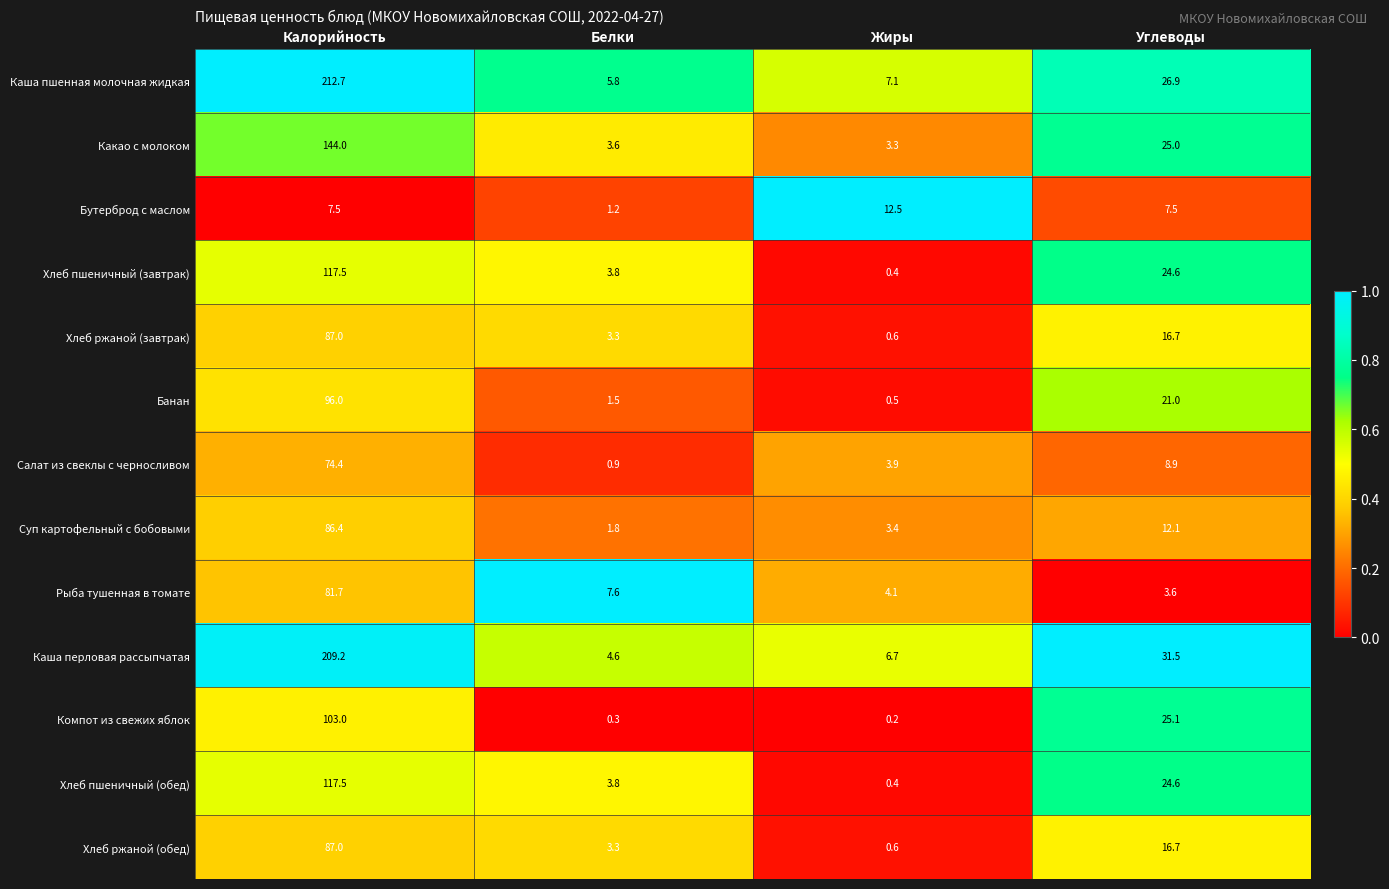

What is the maximum value shown in the chart?

212.7